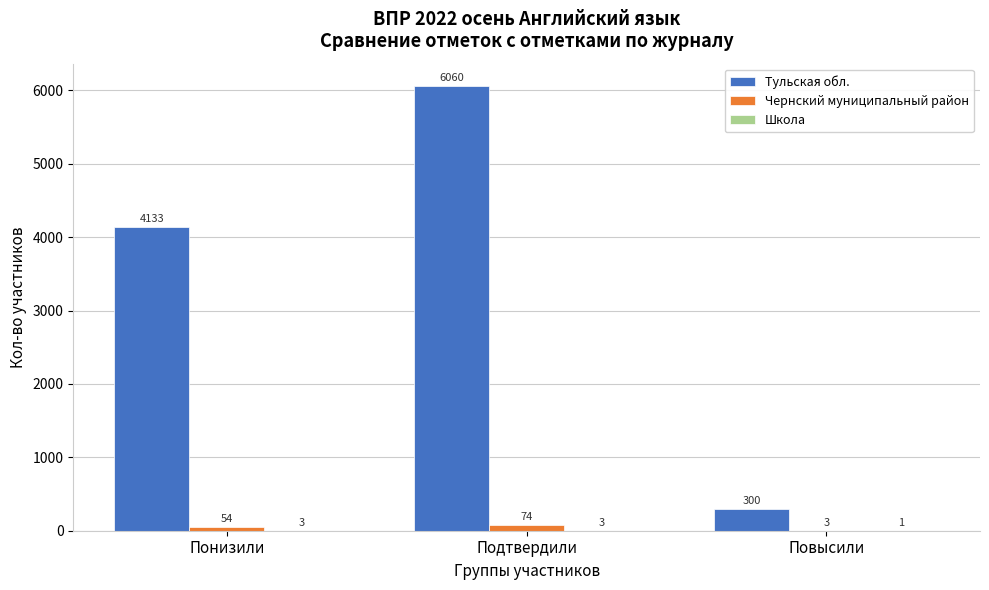

Read the Тульская обл. value at Понизили, to the nearest 10.

4130